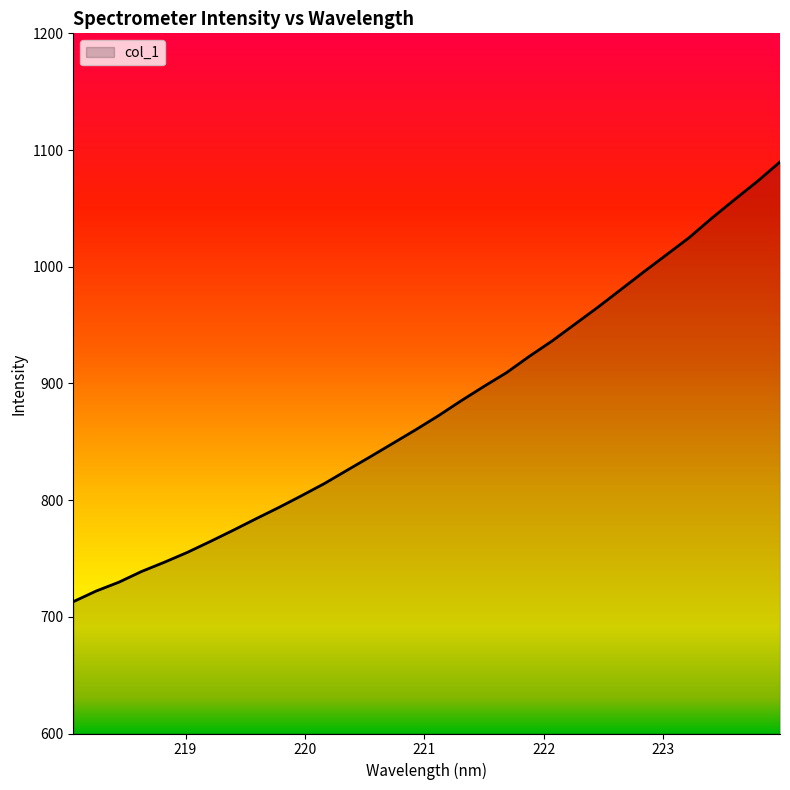

What is the smallest value displayed?

713.0